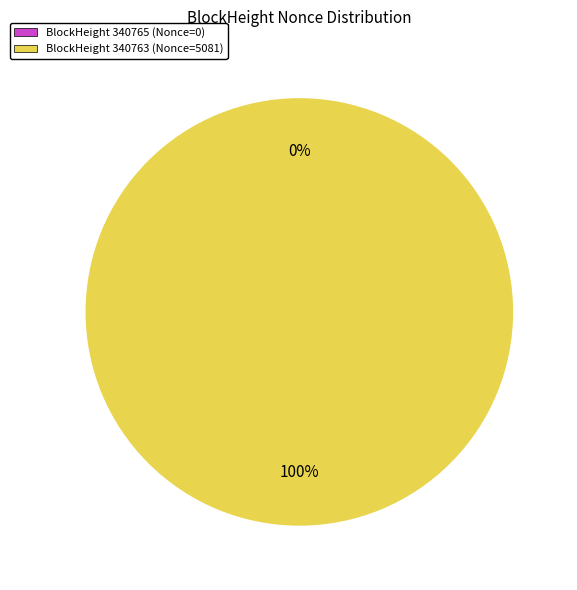

Count the number of slices in the pie.

2